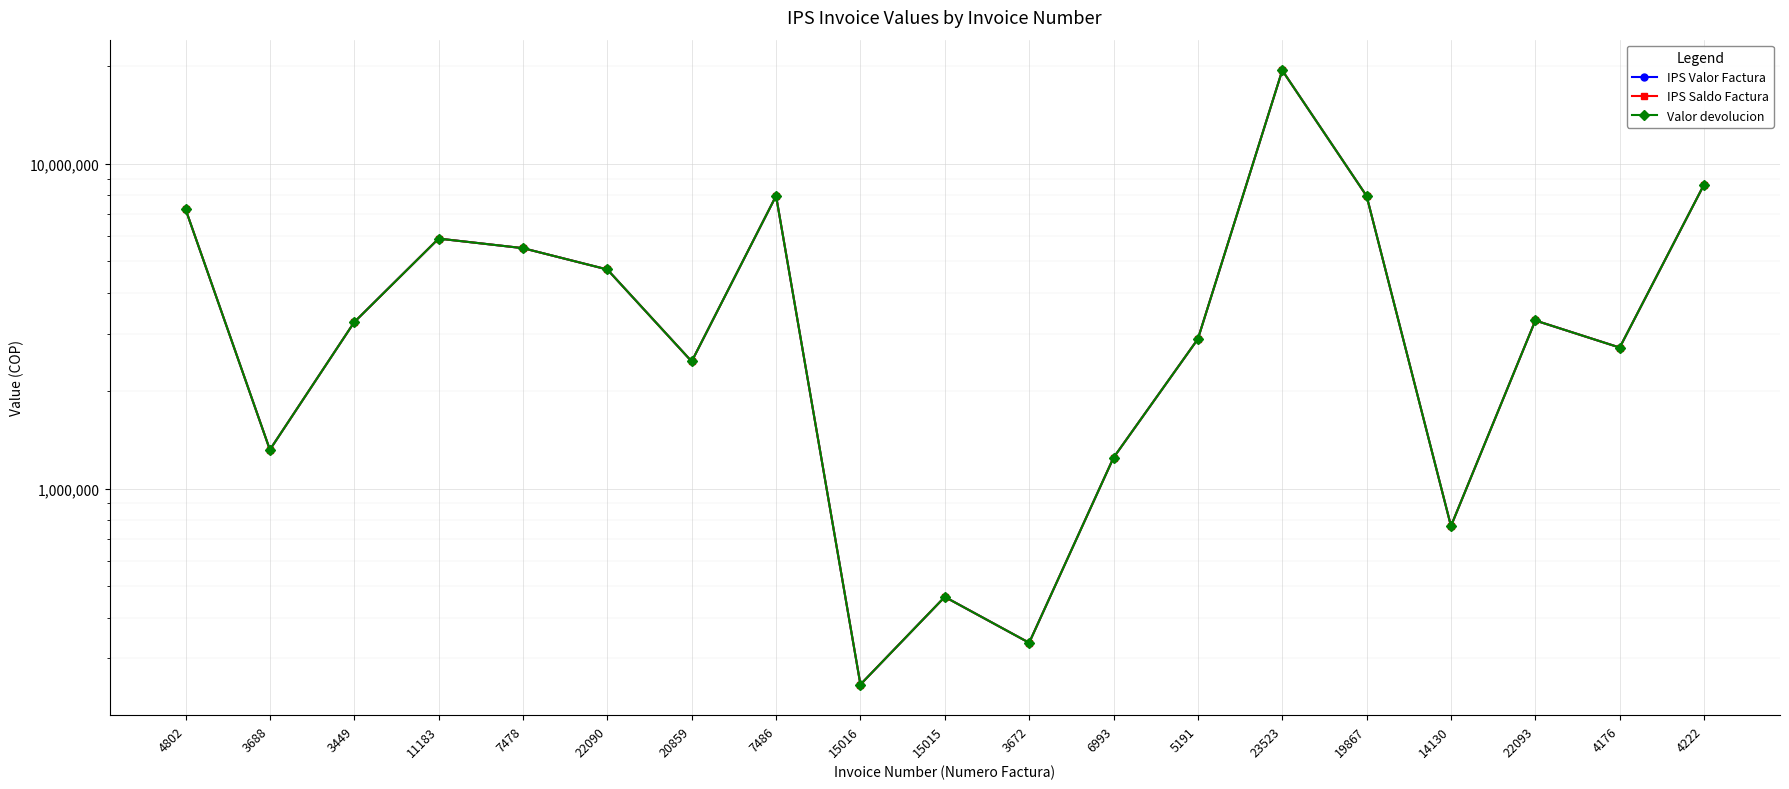

Which series changed the most between 5191 and 14130?

IPS Valor Factura